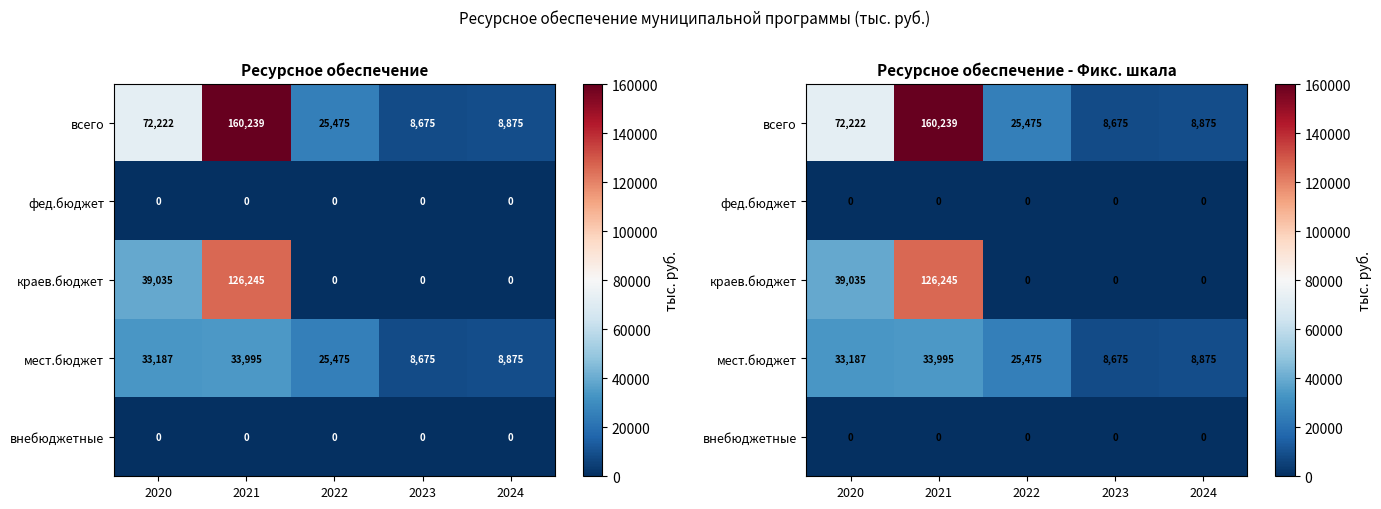

Which label corresponds to the largest value in the chart?

2021